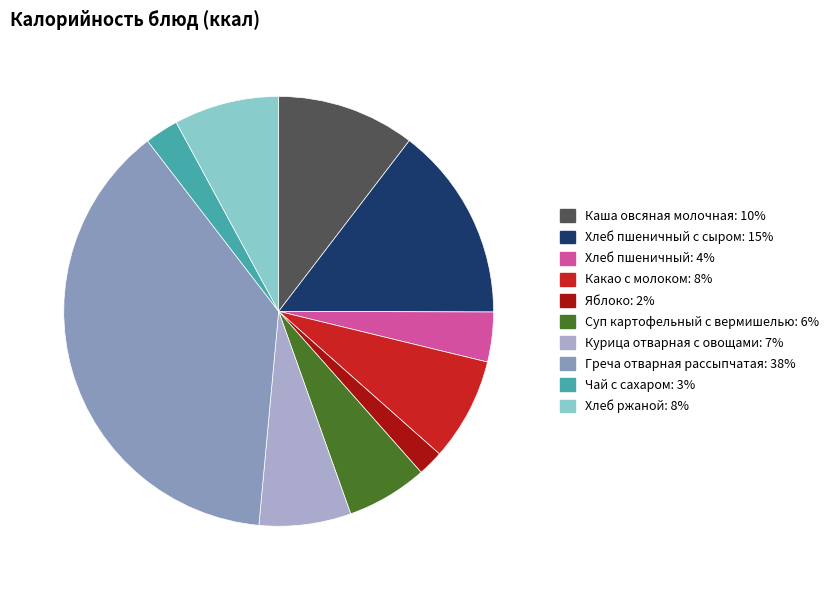

Does any single category account for the majority?

No